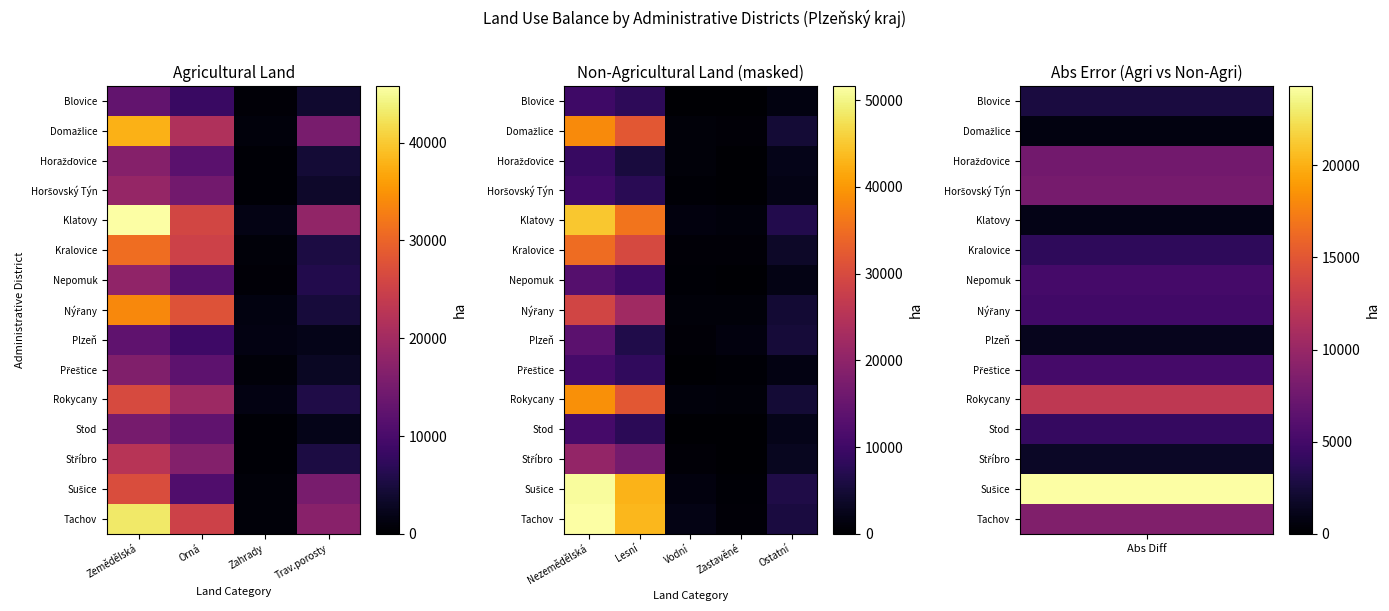

At which label is Domažlice closest to 19658?

Lesní